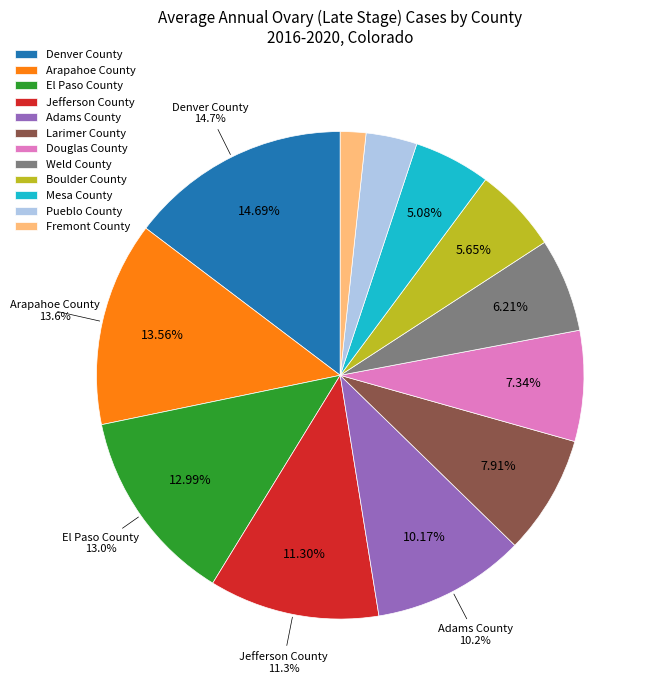

To the nearest percent, what is the average slice percentage?

8%